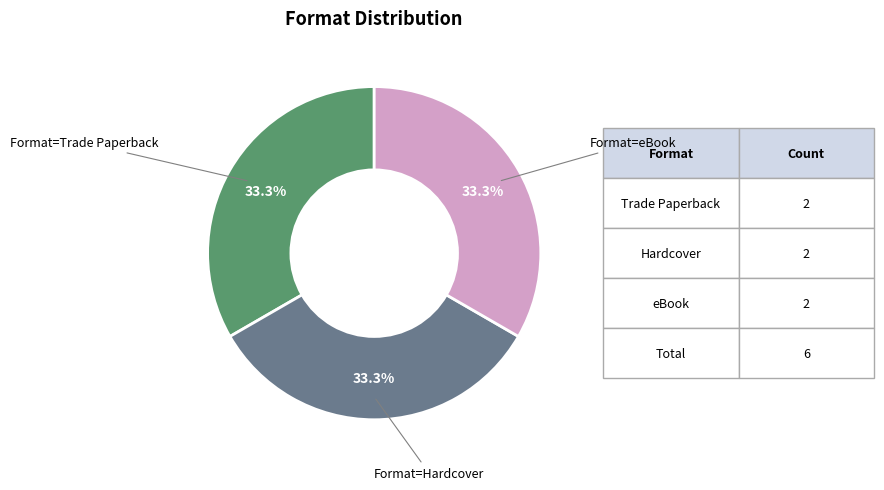

Is there any slice that represents more than half of the pie?

No